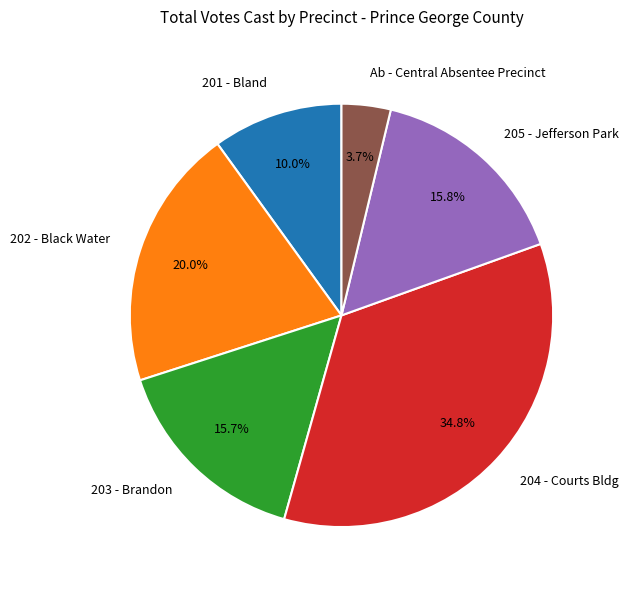

What is the ratio of the value at 201 - Bland to the value at 205 - Jefferson Park?

0.6